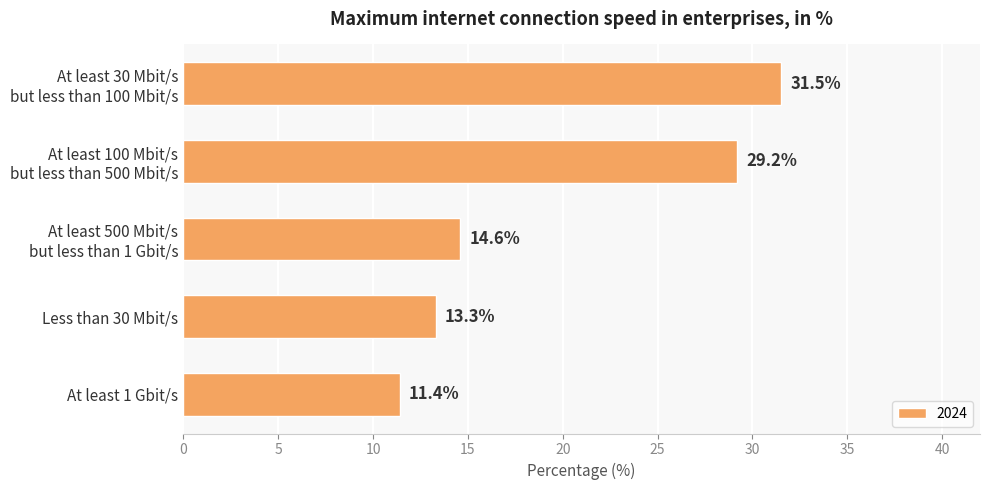

Approximately how many times larger is the value at At least 100 Mbit/s
but less than 500 Mbit/s compared to At least 500 Mbit/s
but less than 1 Gbit/s?

2.0